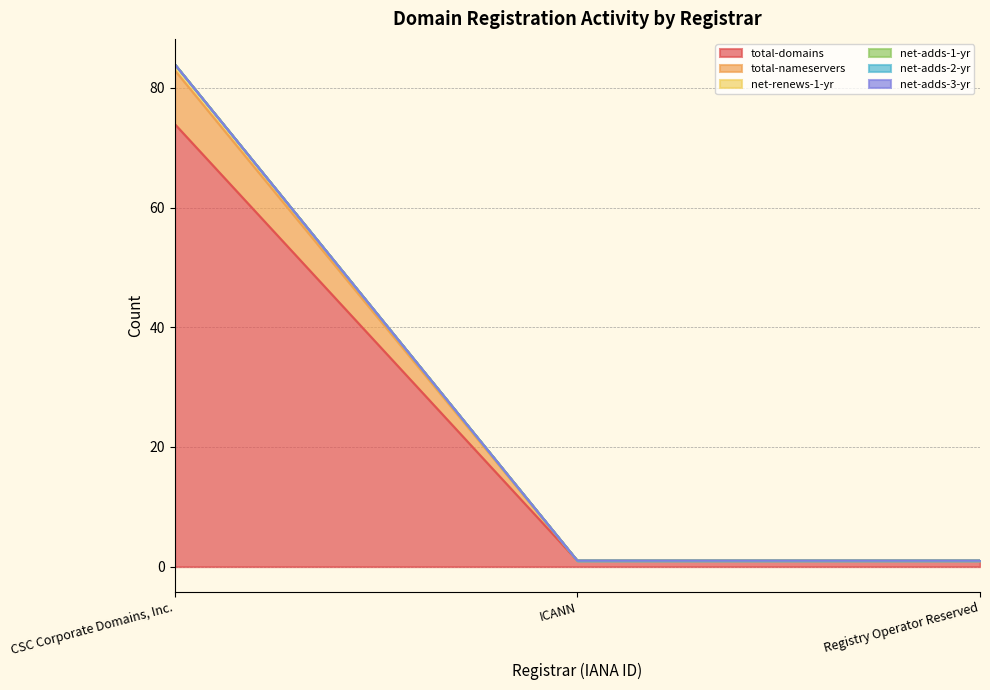

What is the label of the 3rd point from the right?

CSC Corporate Domains, Inc.